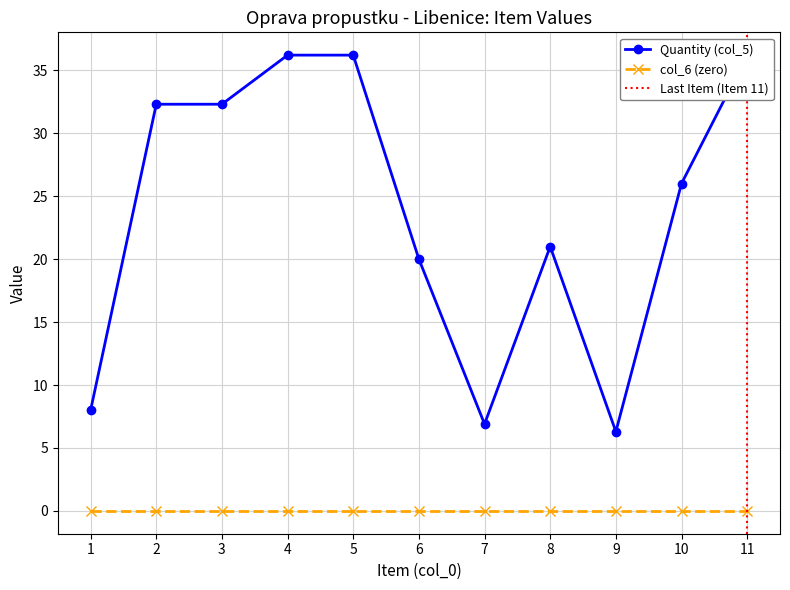

The value of col_7 (zero) at 1 is 0.0. True or false?

True